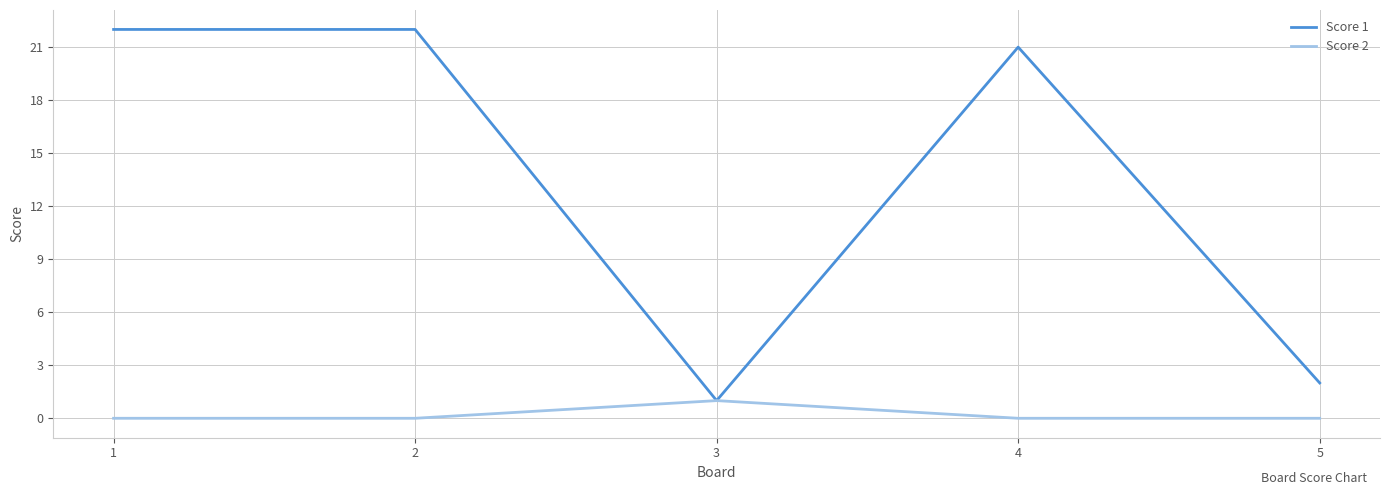

True or false: Score 1 has a value of 2 at 5.

True